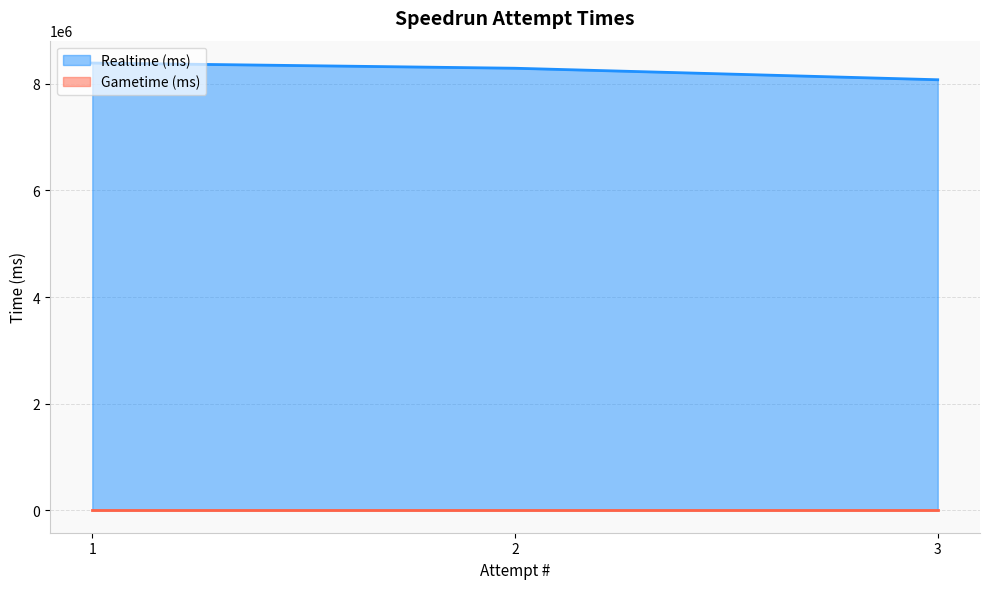

True or false: Realtime (ms) has a value of 3241303 at 3.

False